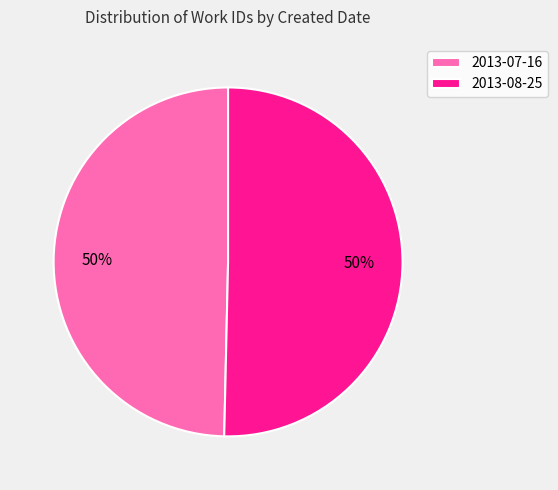

What percentage is the 2013-07-16 slice, to the nearest percent?

50%